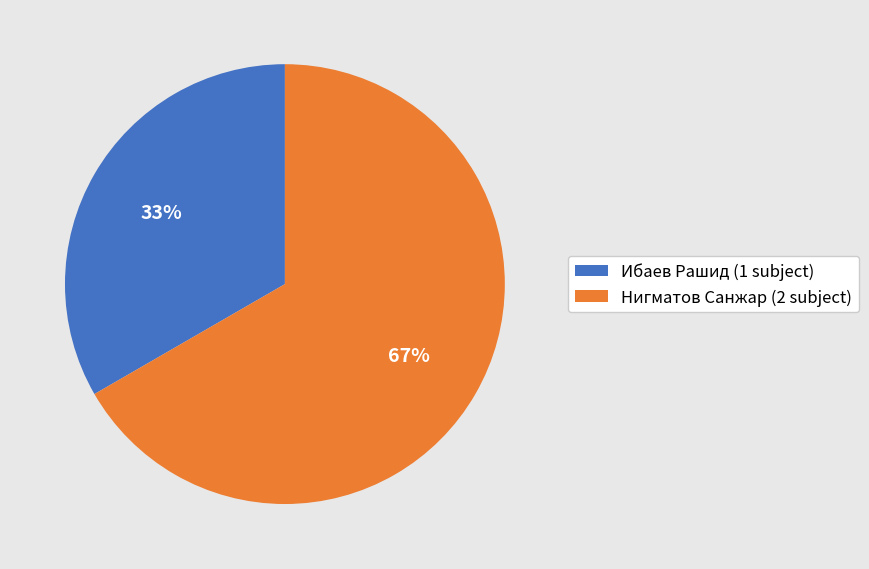

Does Ибаев Рашид account for over 50% of the chart?

No